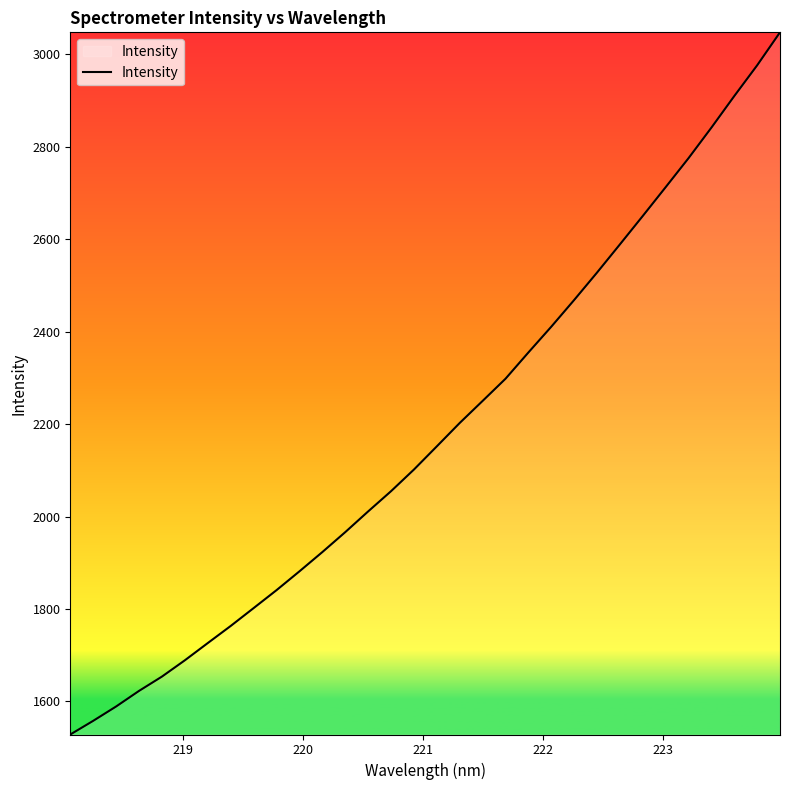

What is the maximum value shown in the chart?

3048.0